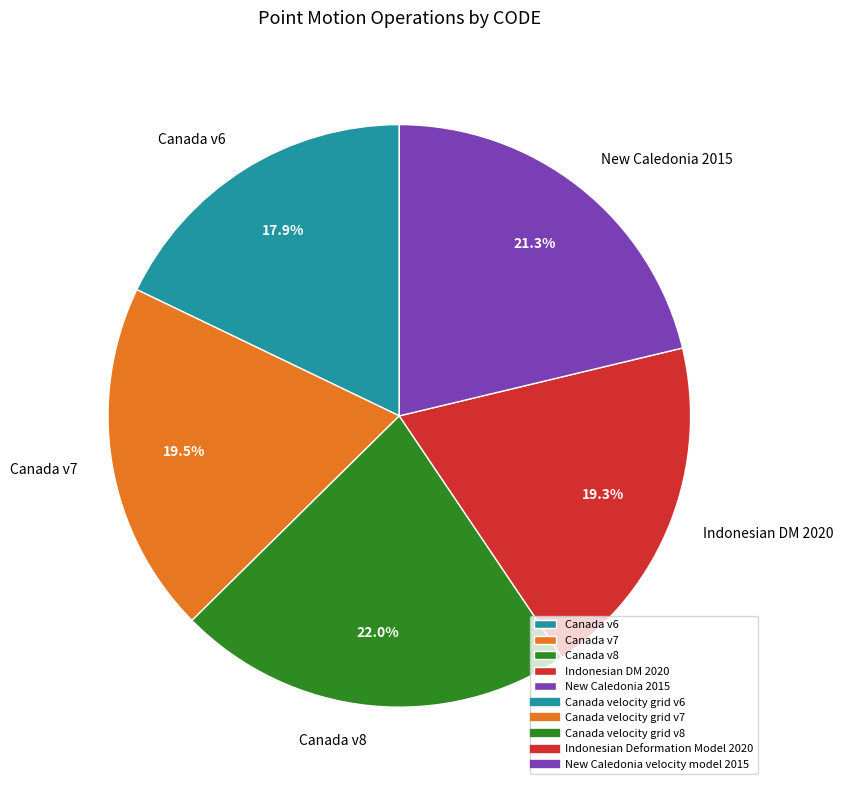

Which slice is the largest?

Canada v8